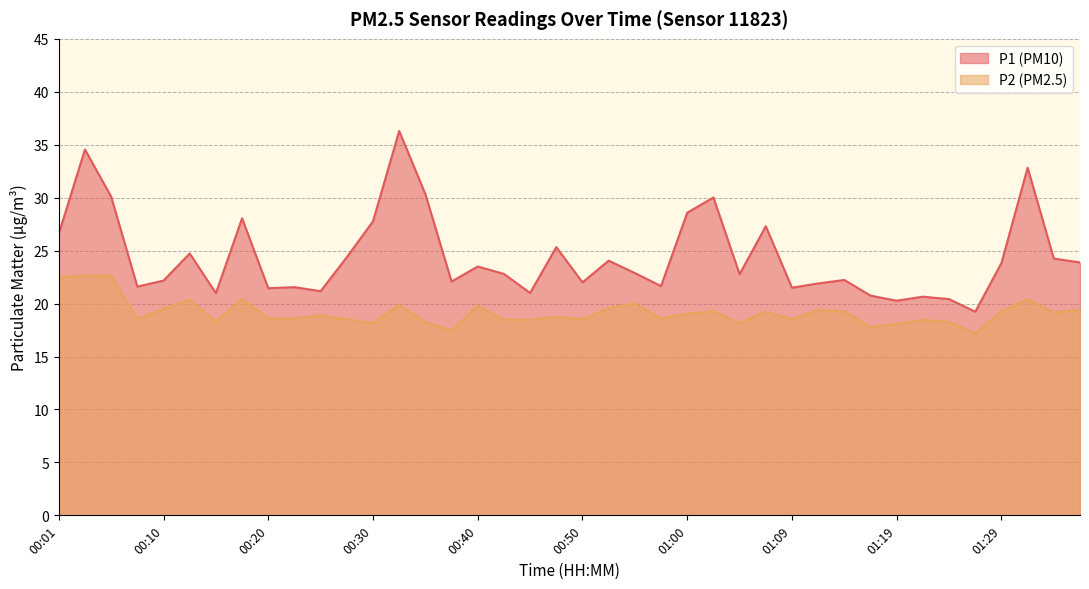

At which category does P1 reach its first local valley?

00:08